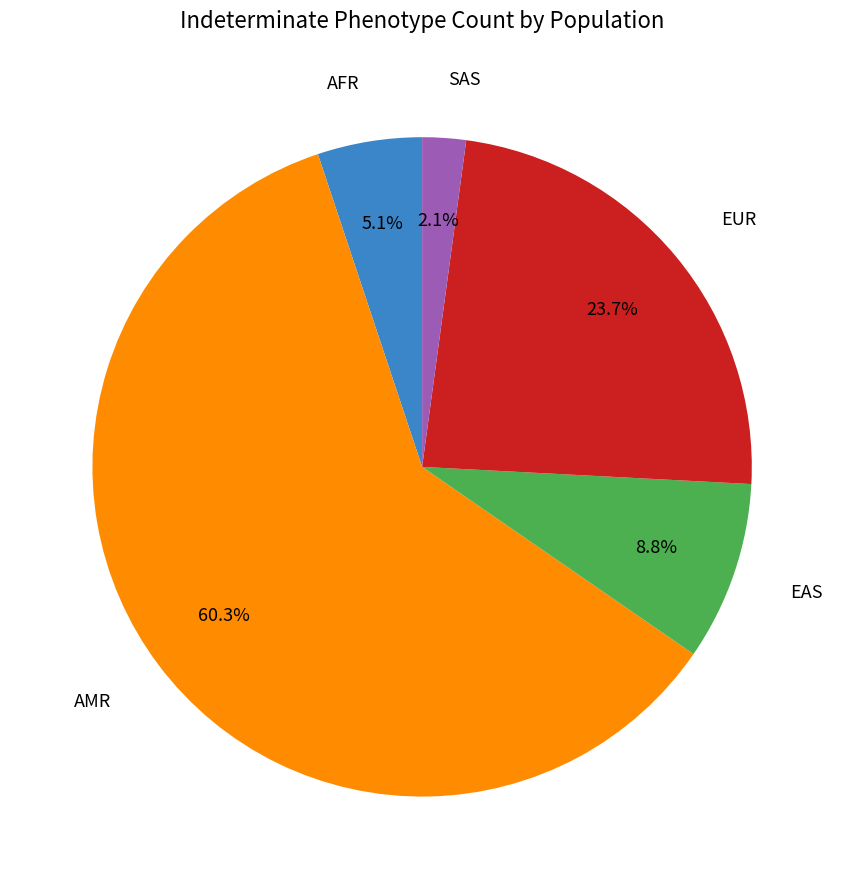

Is there any slice that represents more than half of the pie?

Yes